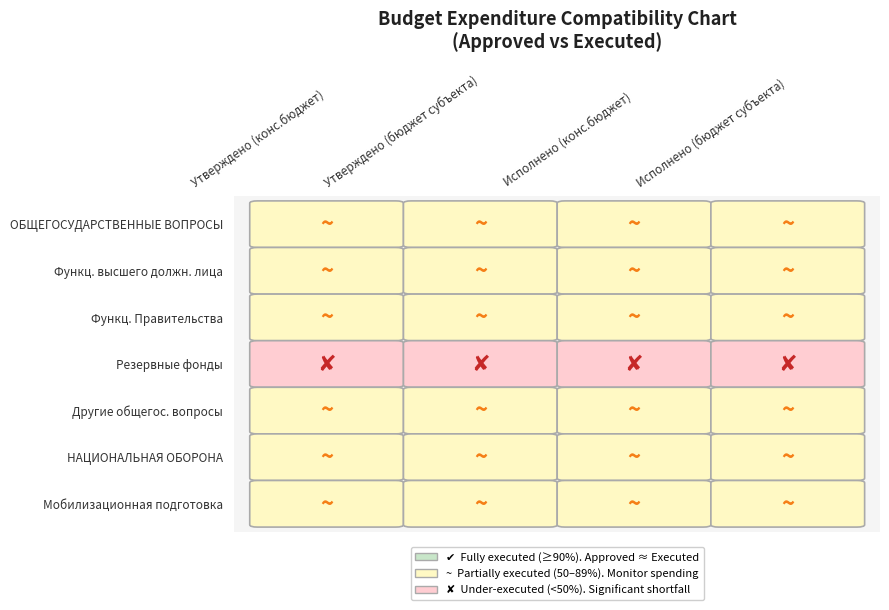

What is the sum of the Другие общегос. вопросы values at 2 and 3?

1007846.8